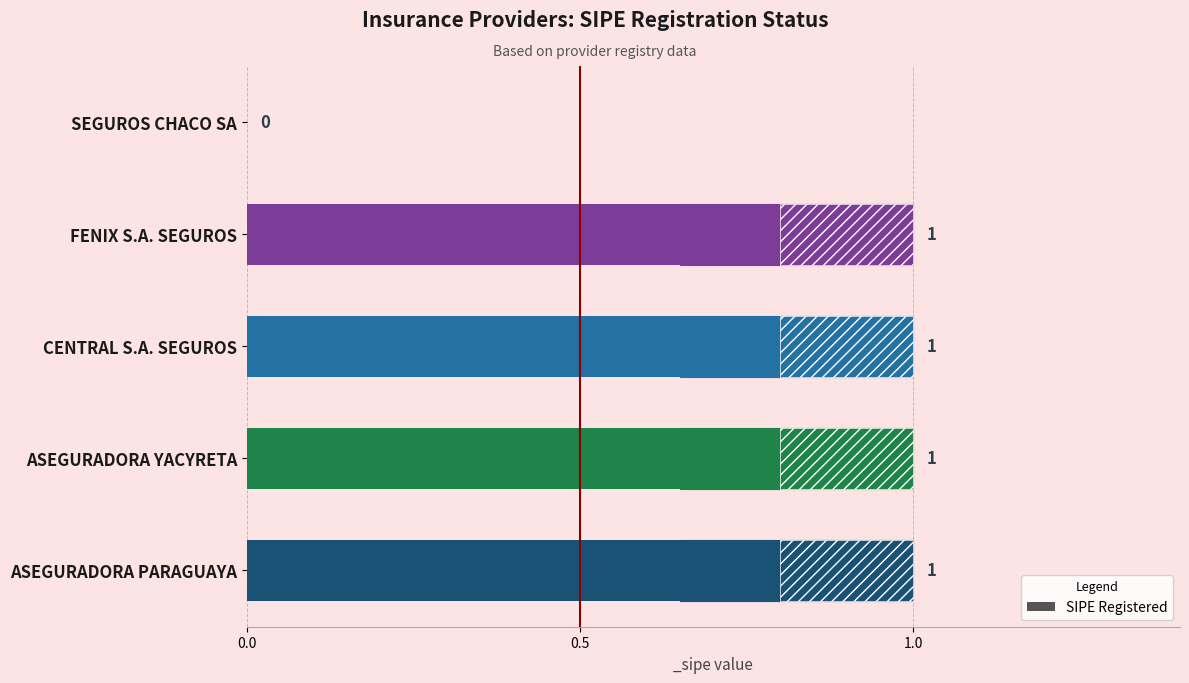

Are the bars grouped side by side (vs. stacked)?

No